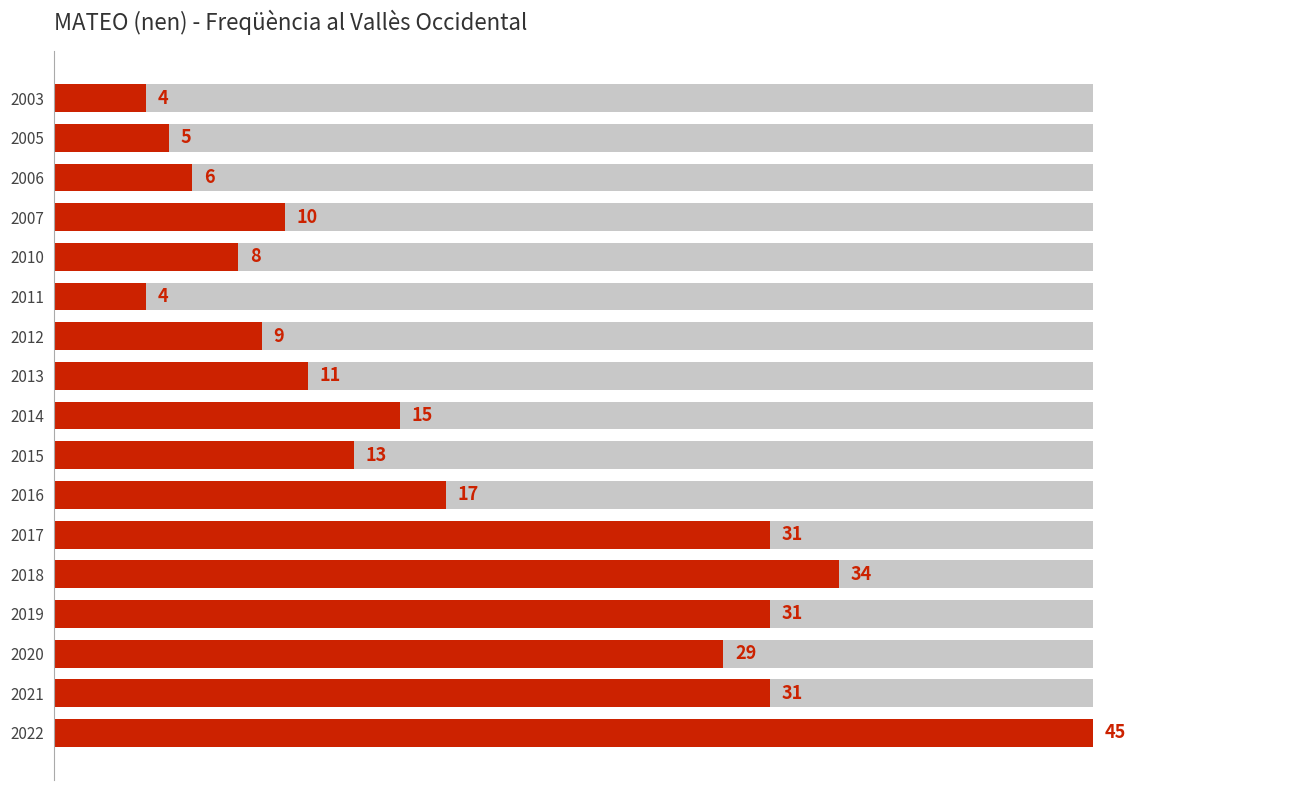

Does the chart contain any negative values?

No